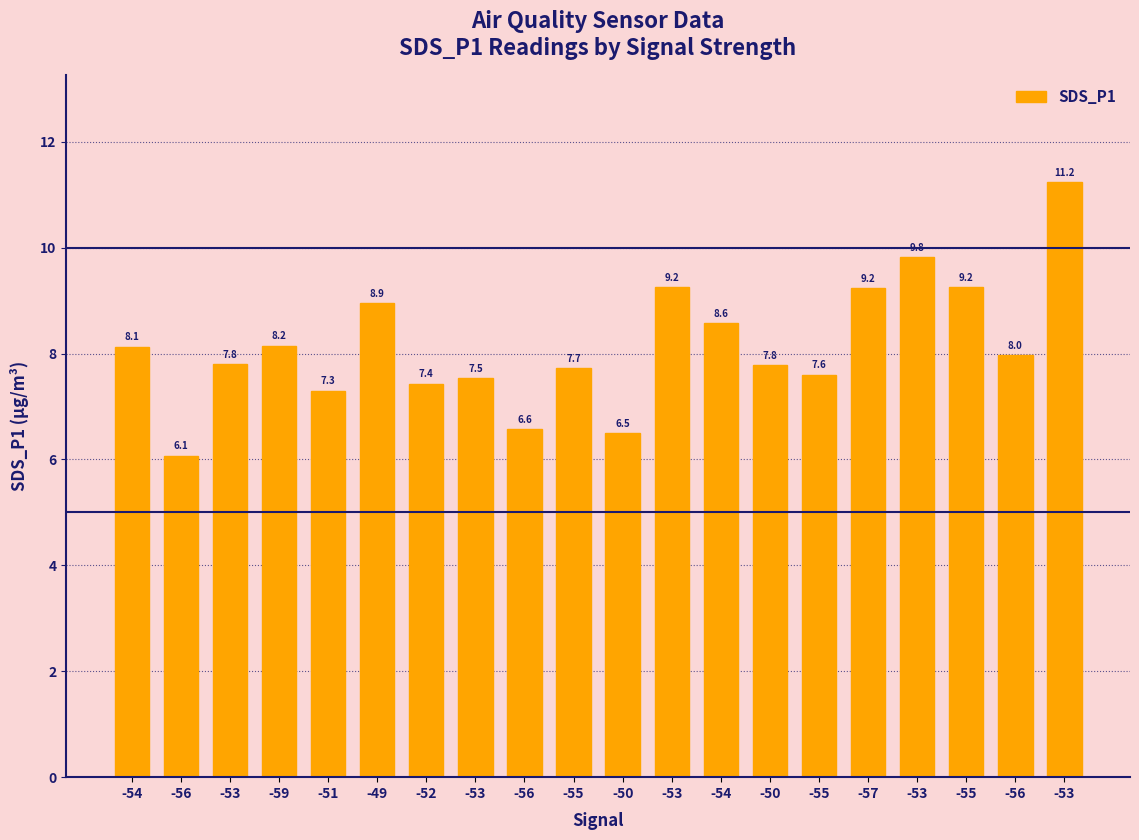

Rank the categories by value from lowest to highest.

-56, -50, -56, -51, -52, -53, -55, -55, -50, -53, -56, -54, -59, -54, -49, -57, -53, -55, -53, -53